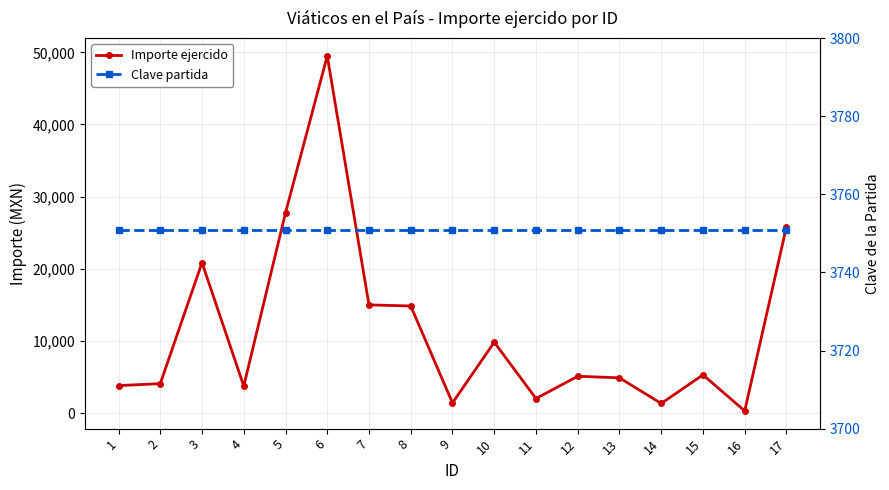

At which category is the sum across all series the highest?

6